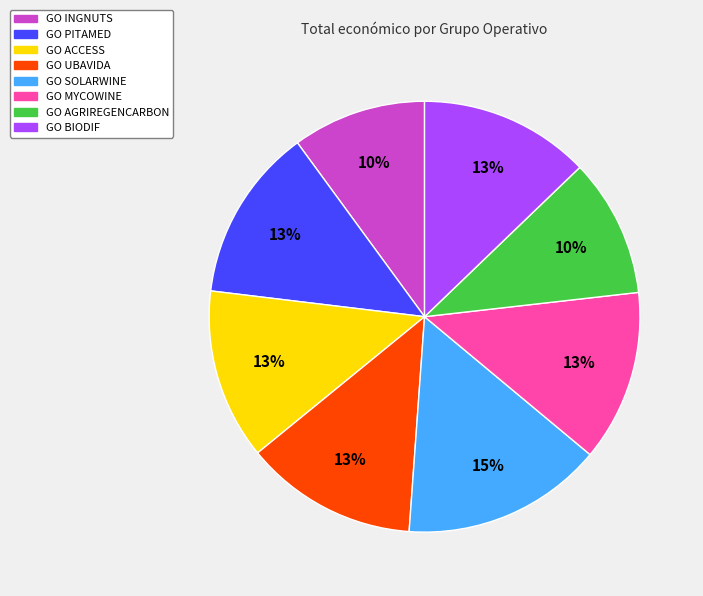

To the nearest percent, what percentage of the pie is GO INGNUTS?

10%